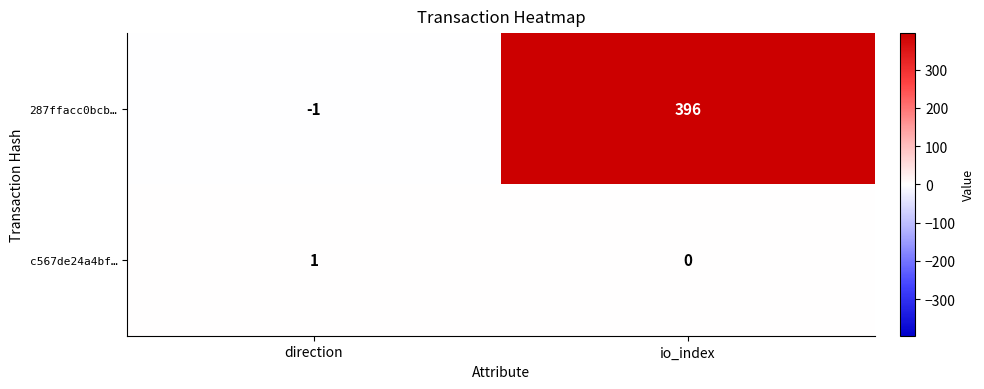

The value of 287ffacc0bcb… at io_index is 396. True or false?

True